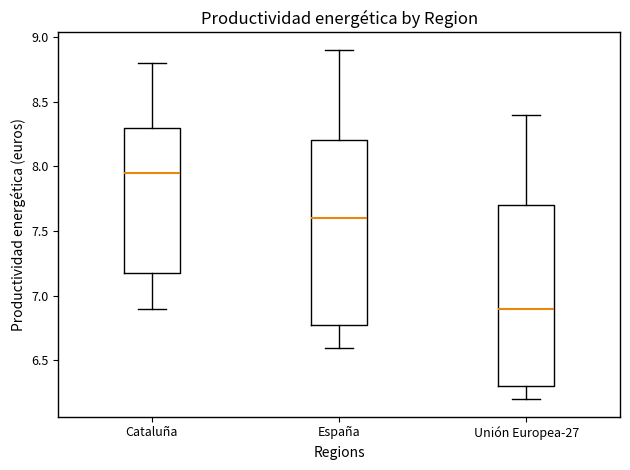

Reading left to right, transcribe this box plot: for each box, give where its median line is, the range the box spans, and where its two whiskers end, as read against the y-axis. The values are not printed on the chart, so give them approximately, as read against the axis.

Cataluña: median 7.95, box 7.20 to 8.30, whiskers 6.90 to 8.80
España: median 7.60, box 6.80 to 8.20, whiskers 6.60 to 8.90
Unión Europea-27: median 6.90, box 6.30 to 7.70, whiskers 6.20 to 8.40